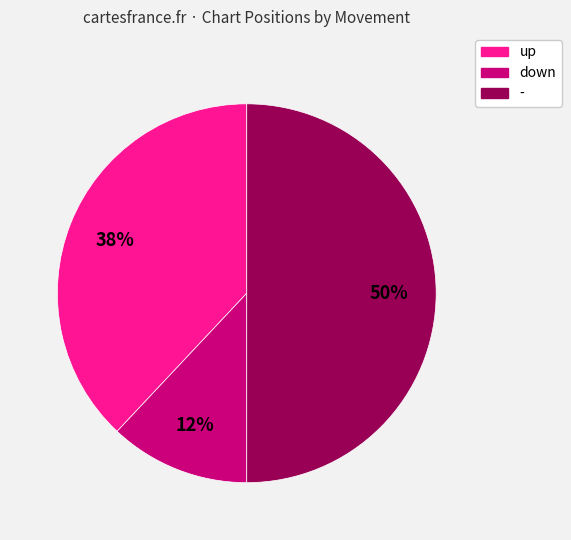

Is the sum of up and - greater than half?

Yes